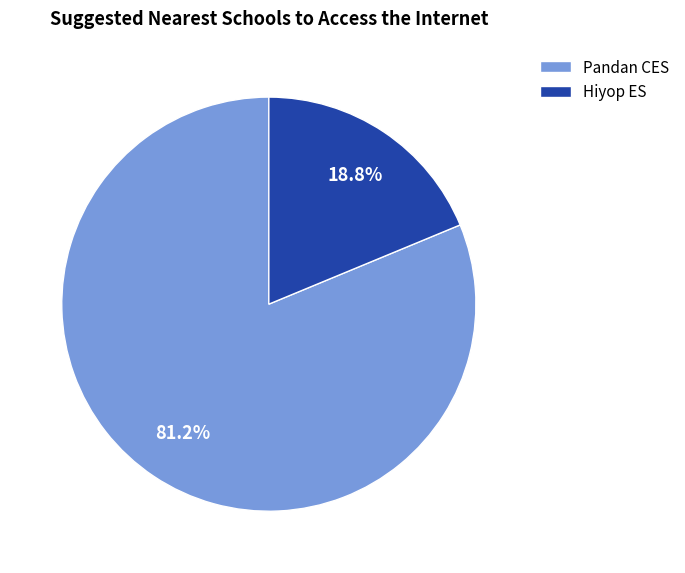

Which has a higher value, Hiyop ES or Pandan CES?

Pandan CES